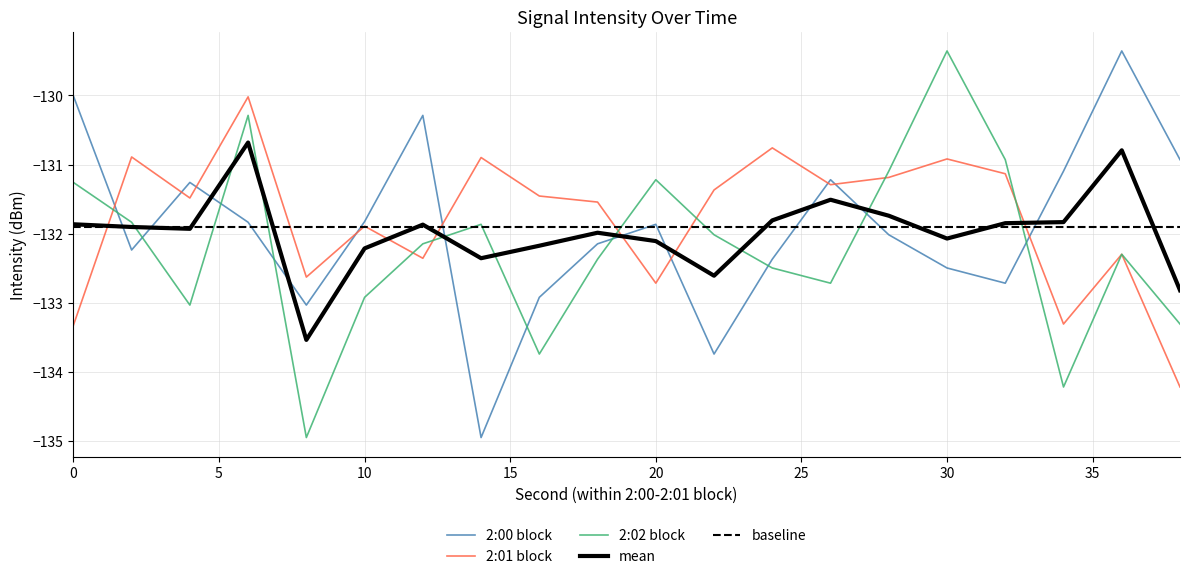

How many interior local peaks does the 2:02 block series have?

5